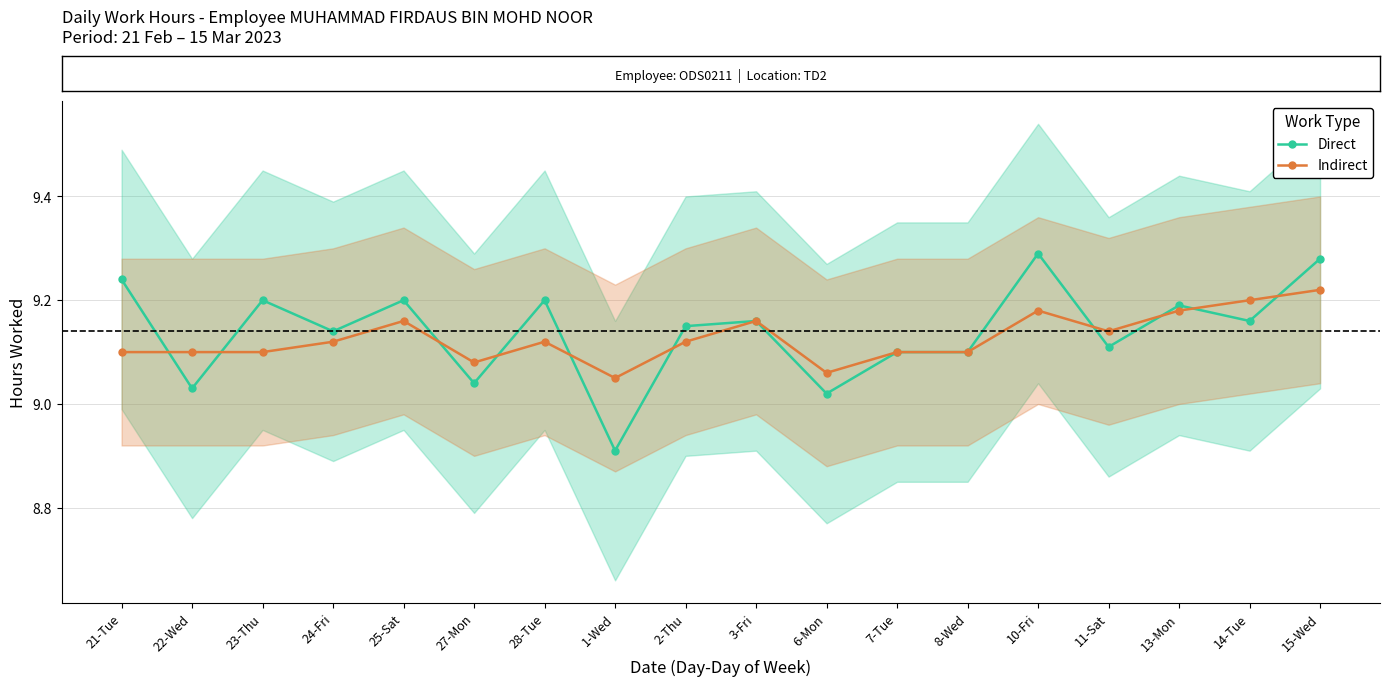

Where is the first local minimum for Direct?

22-Wed